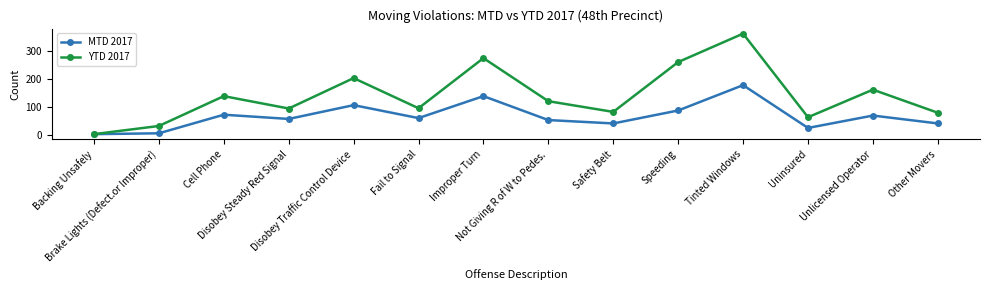

What is the value of the MTD 2017 point at the 10th from the left?

87